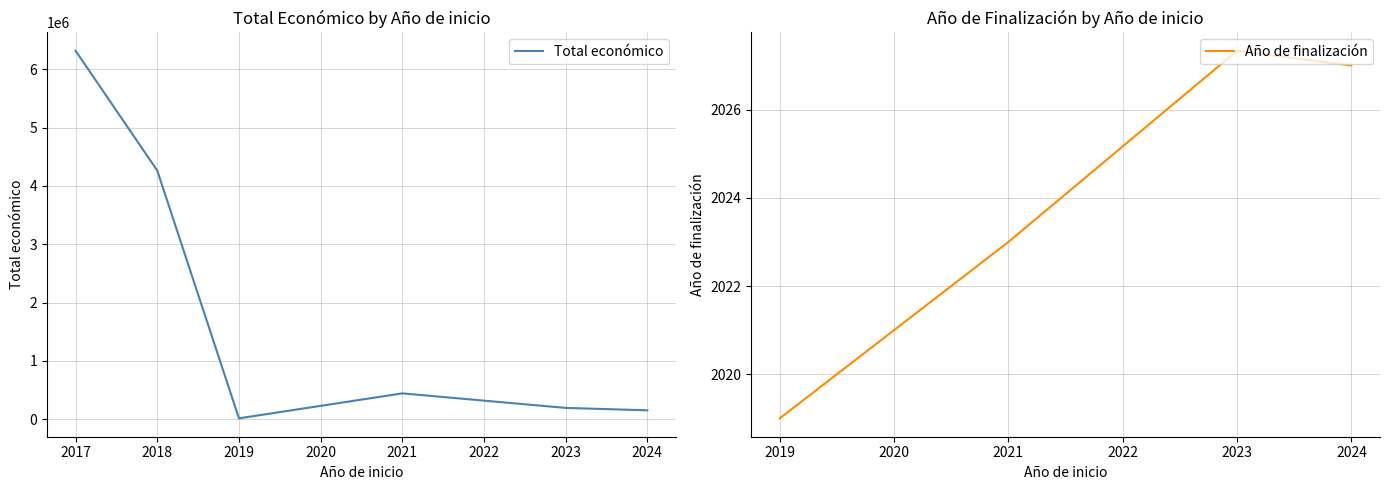

At which label does Año de finalización first exceed 2026?

2023